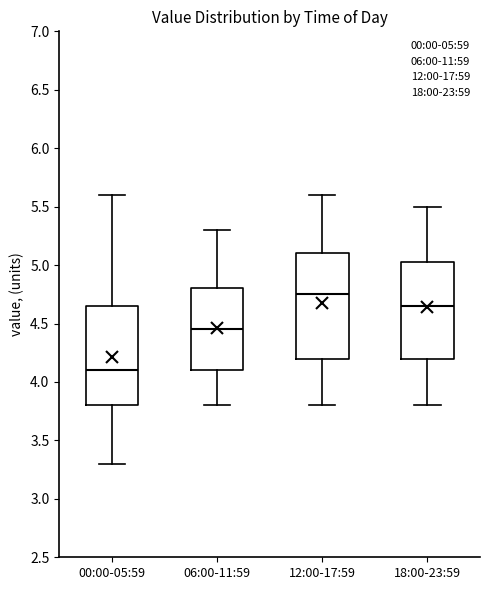

Which box's median line is the lowest?

00:00-05:59